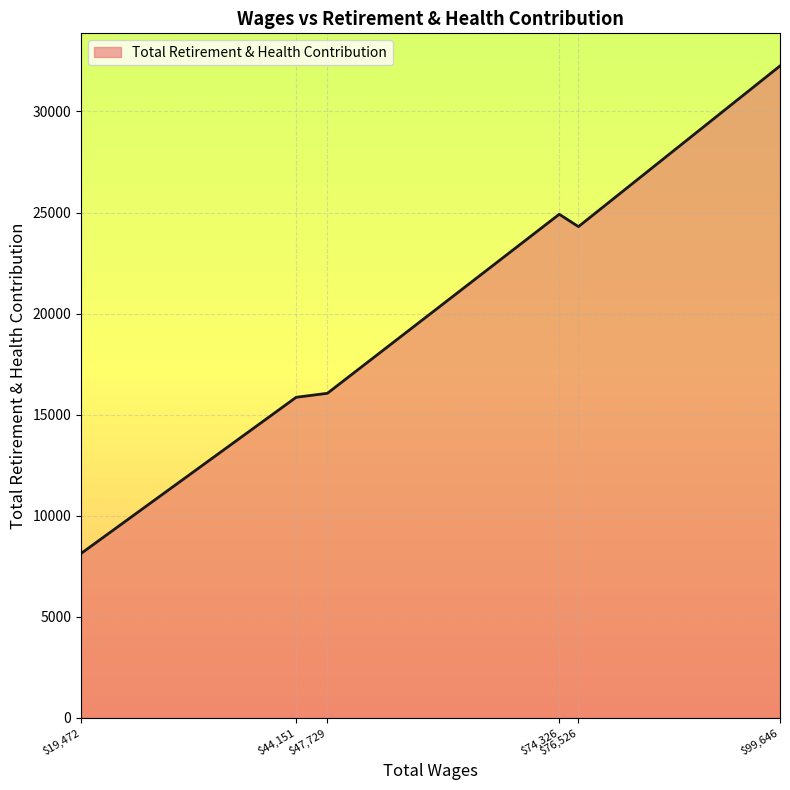

What is the difference between the maximum and minimum values?

24120